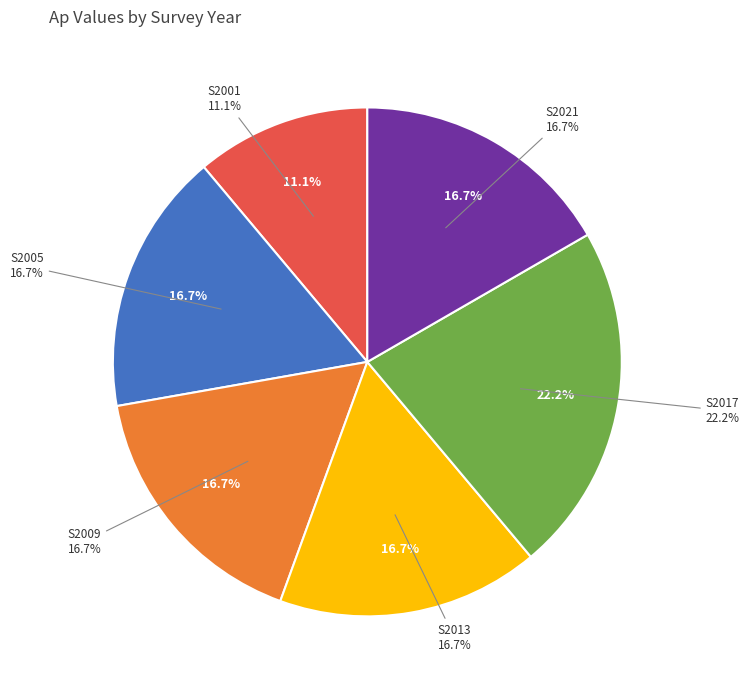

How much of the chart is everything except S2009?

83.3%